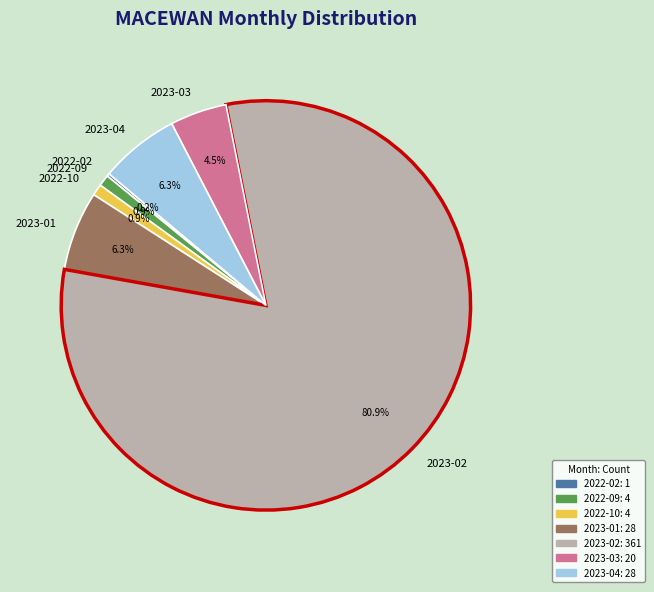

Which category accounts for the majority?

2023-02